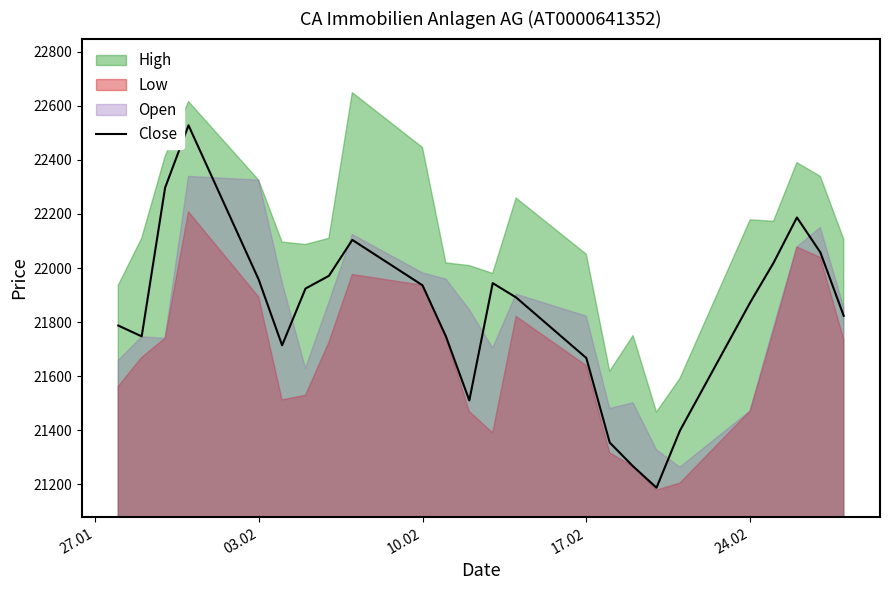

What is the value of the 8th point from the left?

21971